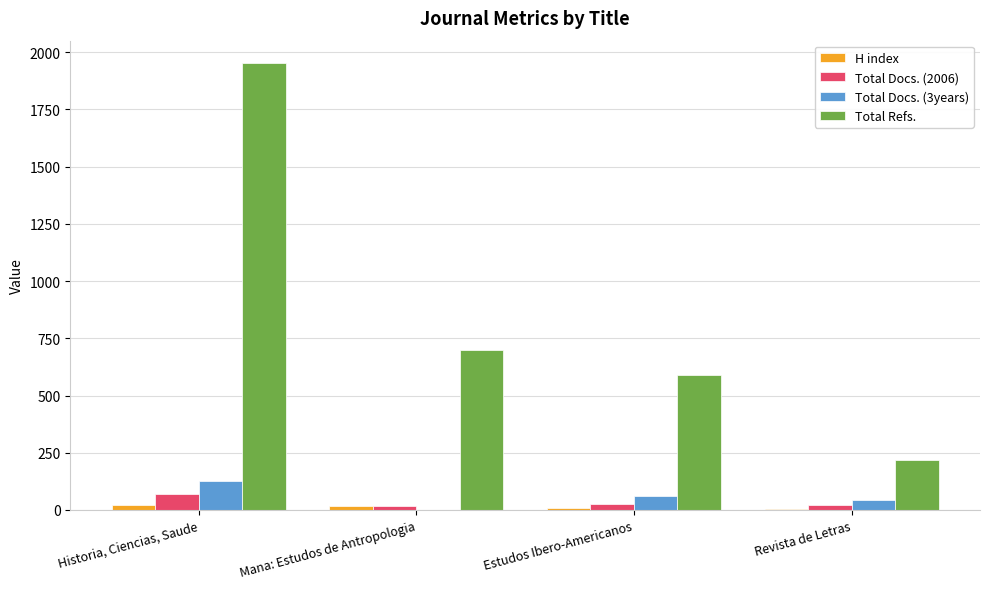

Which series has the largest total across all categories?

Total Refs.